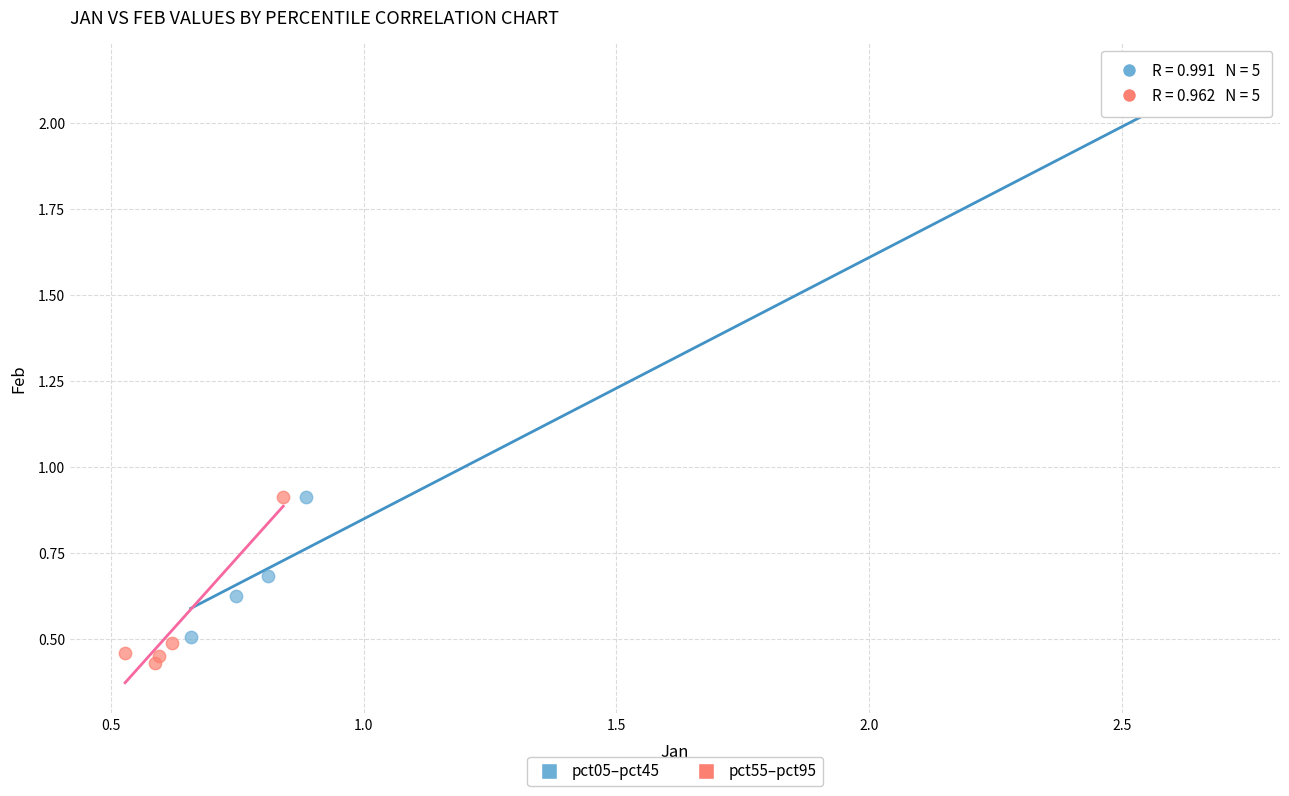

What are all the series names shown in the legend?

pct05–pct45, pct55–pct95